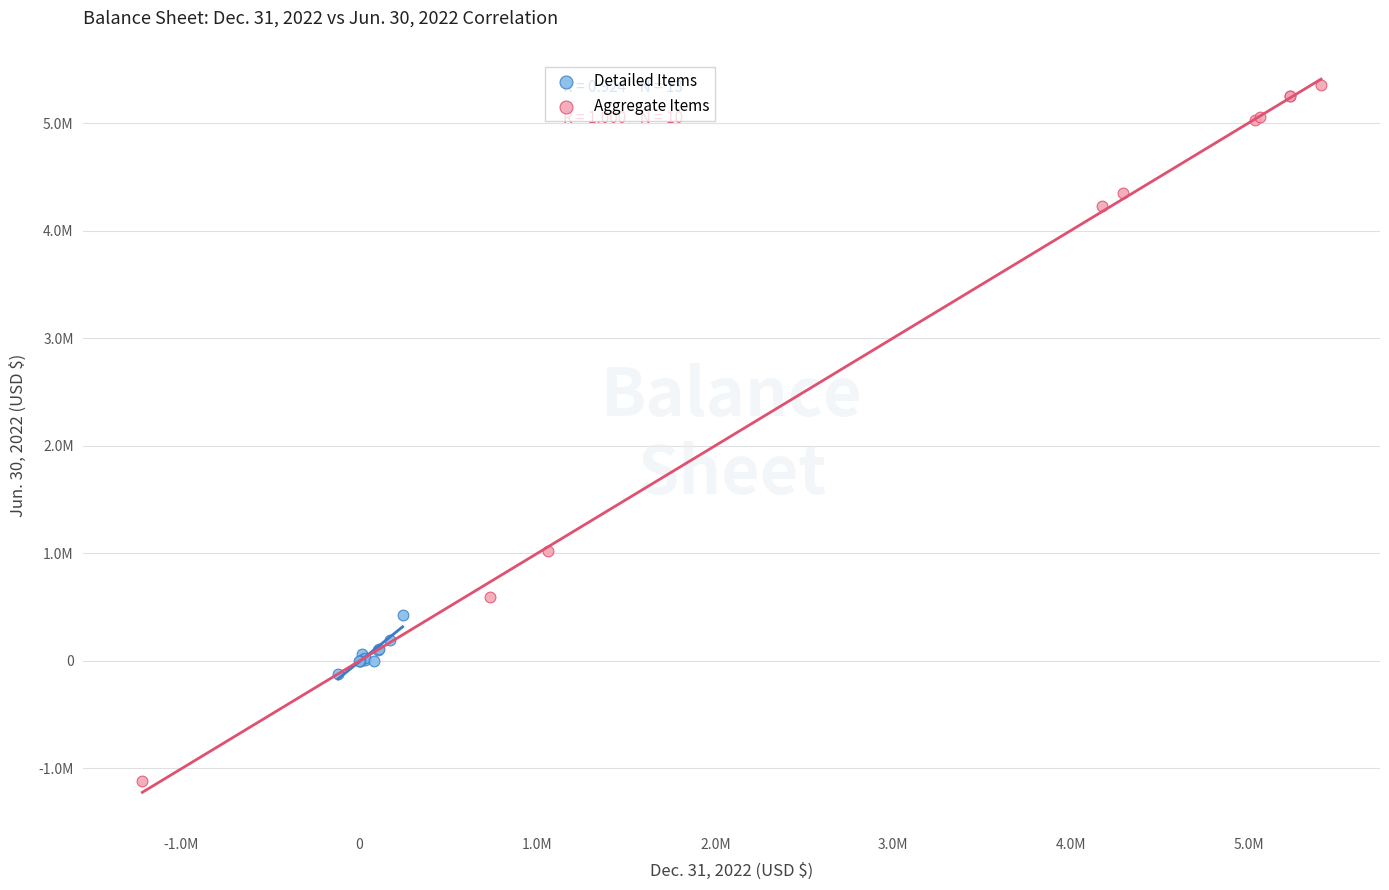

What are all the series names shown in the legend?

Detailed Items, Aggregate Items